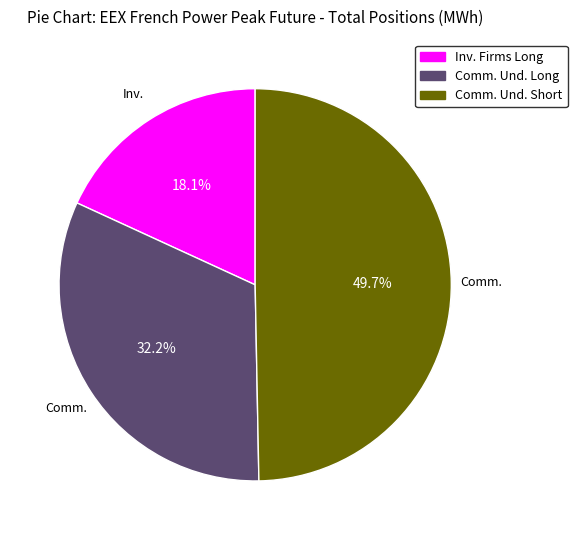

How many segments does this pie chart have?

3